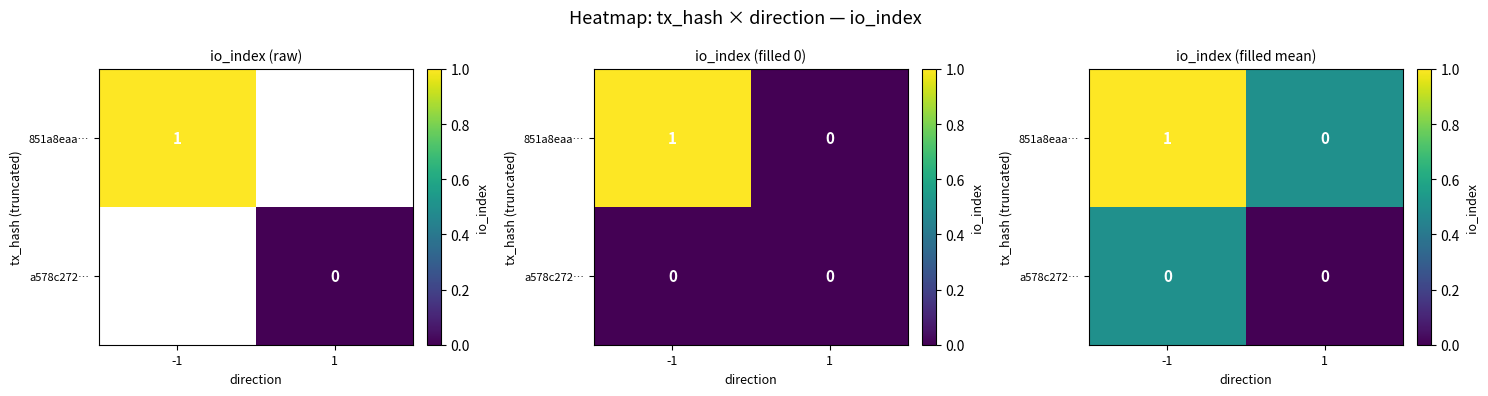

Between 1 and -1, which is larger?

-1